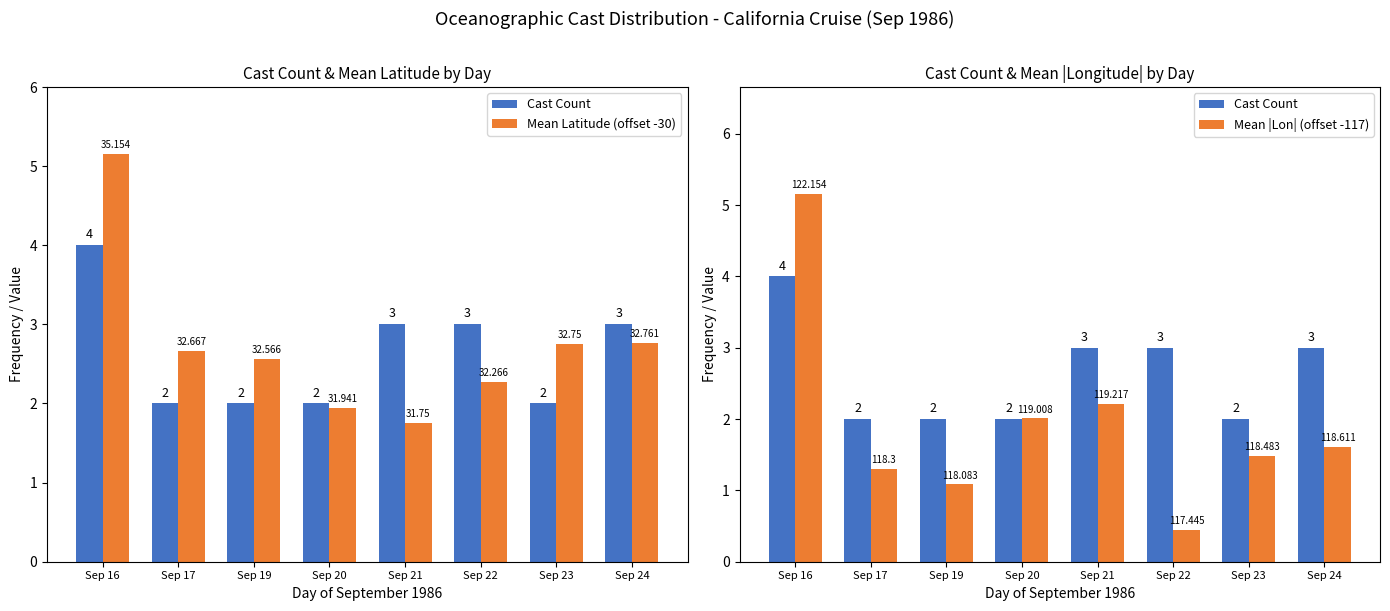

Is the value of Cast Count at Sep 16 greater than the value of Mean Latitude (offset -30) at Sep 20?

Yes